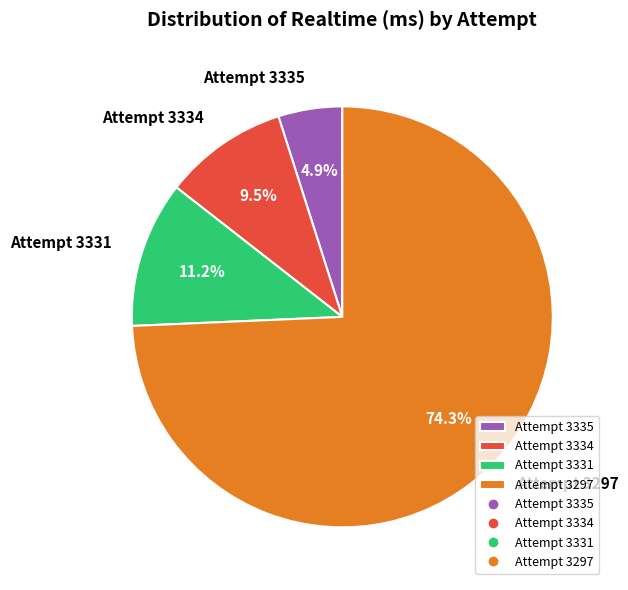

Does Attempt 3297 represent more than half of the total?

Yes